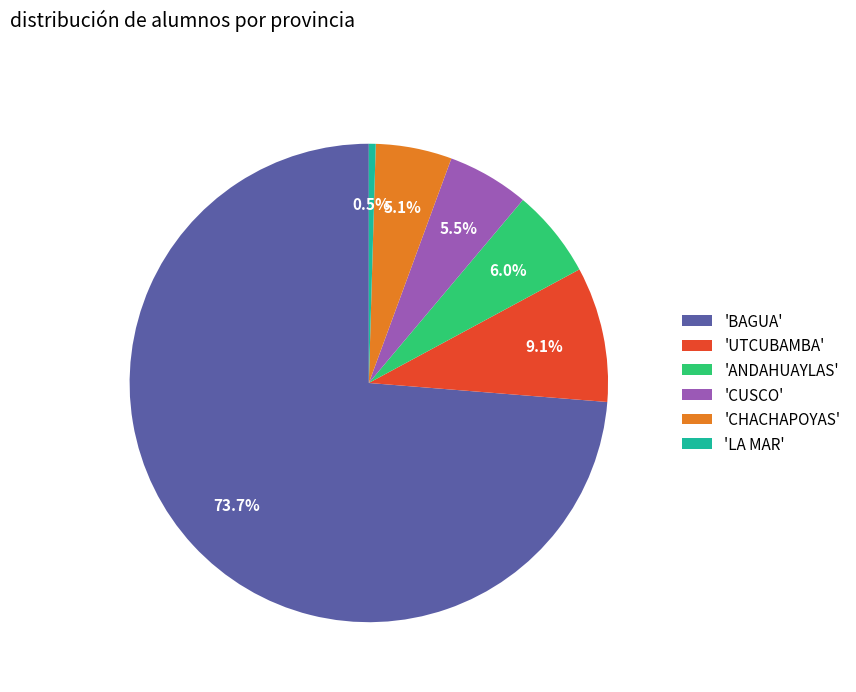

What is the ratio of the value at 'CUSCO' to the value at 'ANDAHUAYLAS'?

0.9